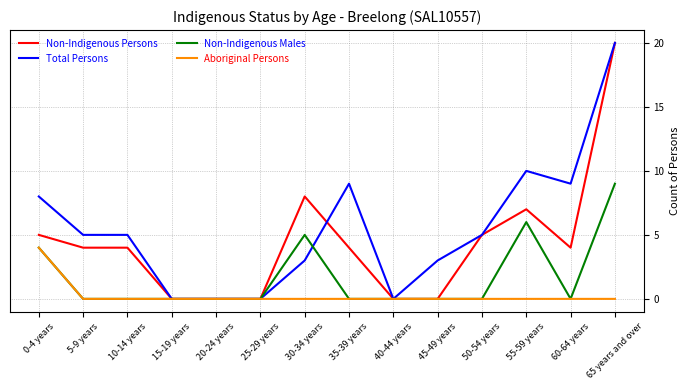

At which label does Non-Indigenous Males reach its peak?

65 years and over